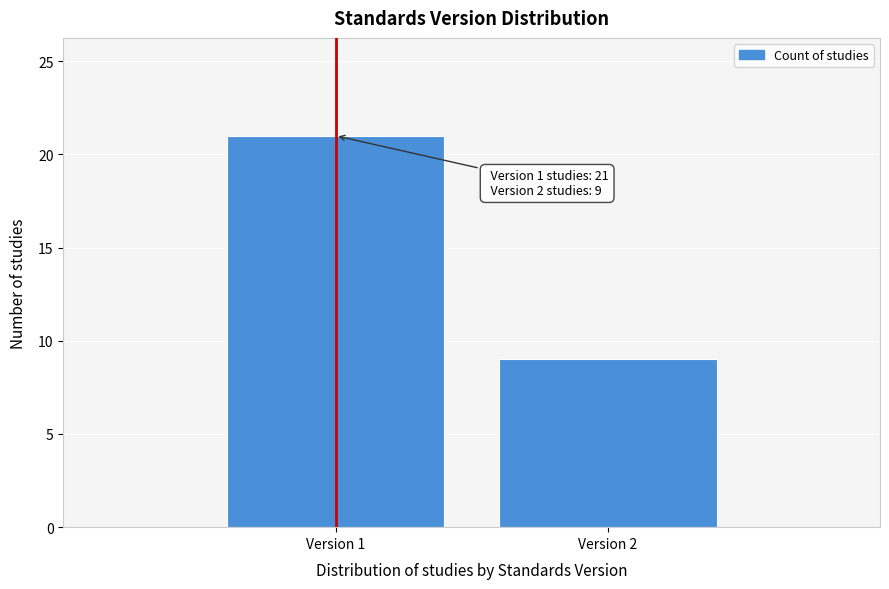

Reading left to right, extract all data points from this chart.

21	9